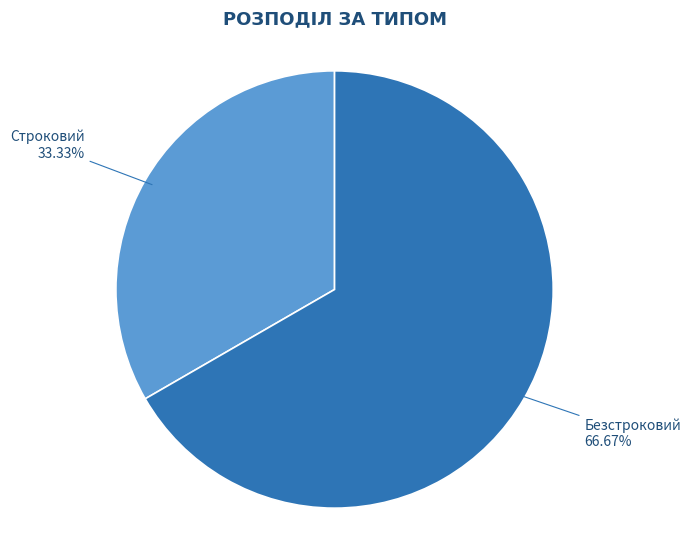

Which category has the smallest portion of the pie?

Строковий